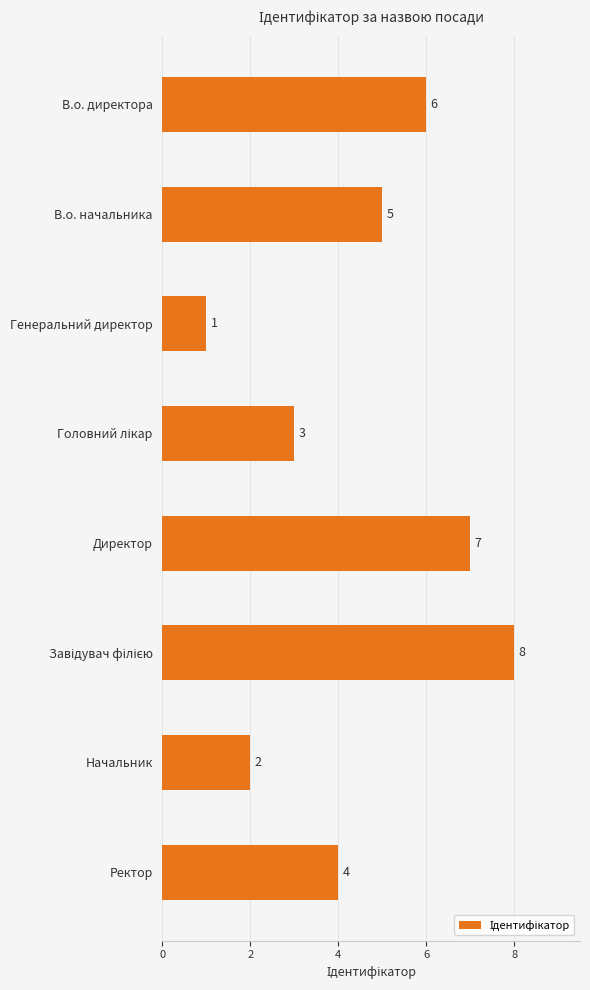

Approximately how many times larger is the value at Начальник compared to Генеральний директор?

2.0